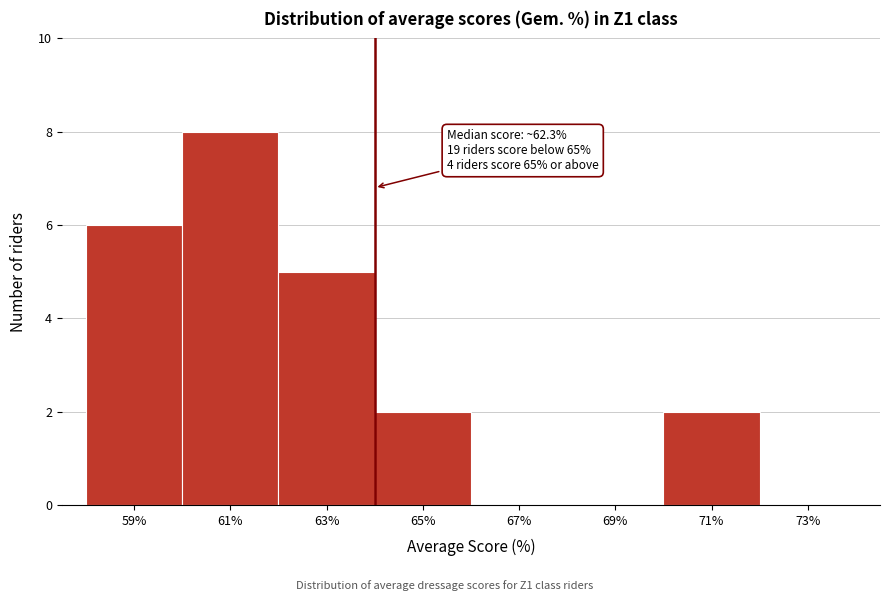

Reading right to left, transcribe all the data shown in this chart.

73%=0	71%=2	69%=0	67%=0	65%=2	63%=5	61%=8	59%=6